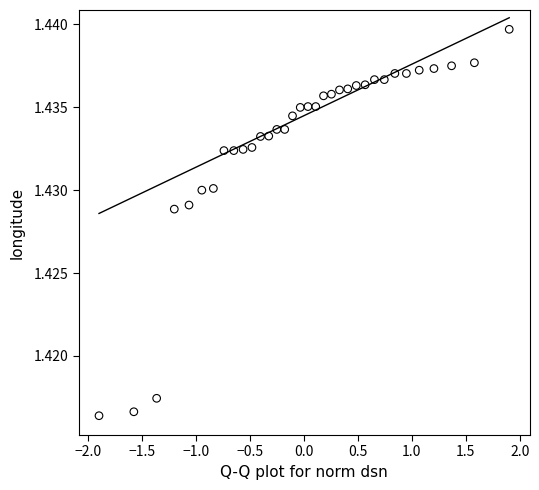

What is the range of X values (max minus min)?

3.8